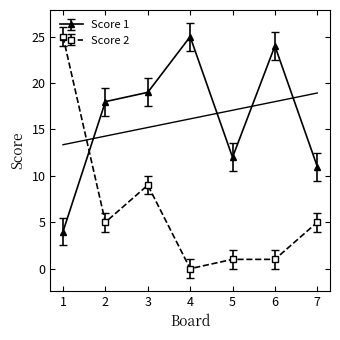

Which series has the widest spread of values?

Score 2